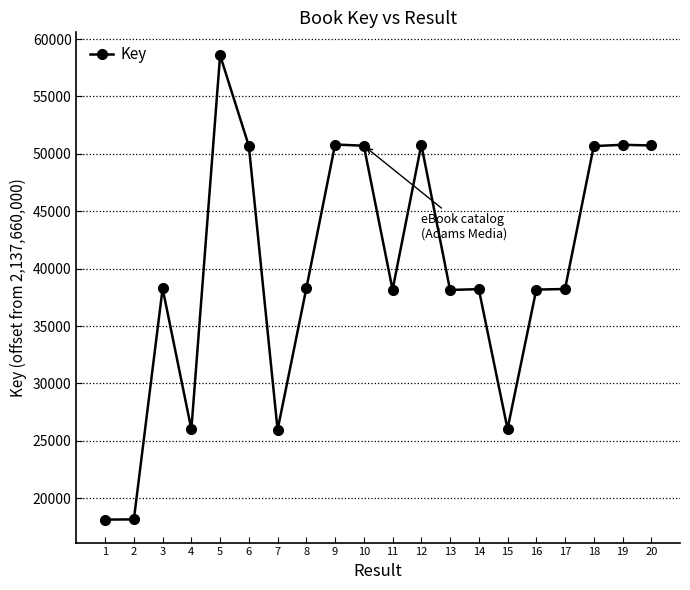

How many lines are shown in the chart?

1